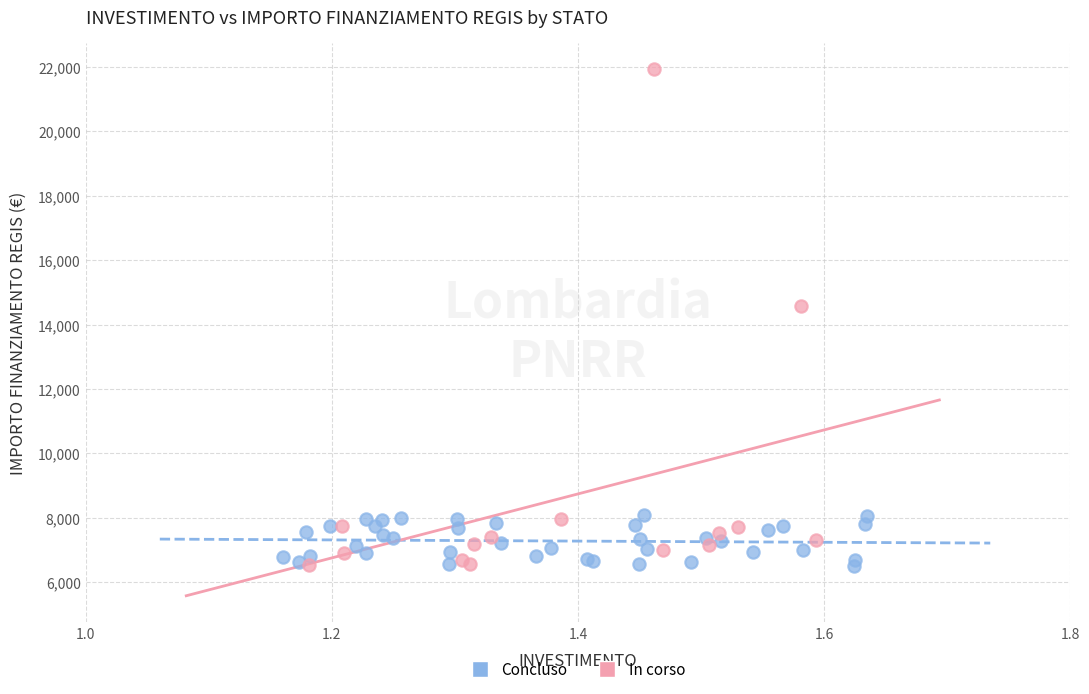

Which series reaches the maximum Y coordinate?

In corso